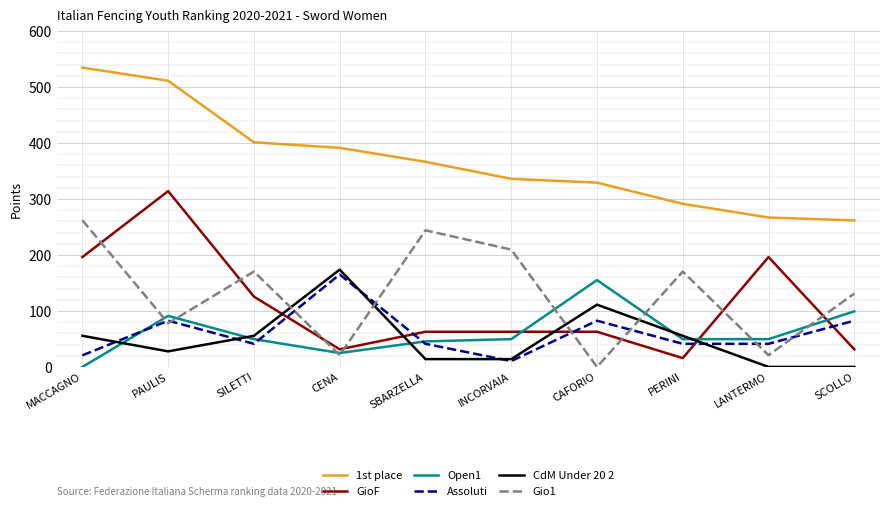

The Gio1 series shows 209.6 at INCORVAIA. True or false?

True